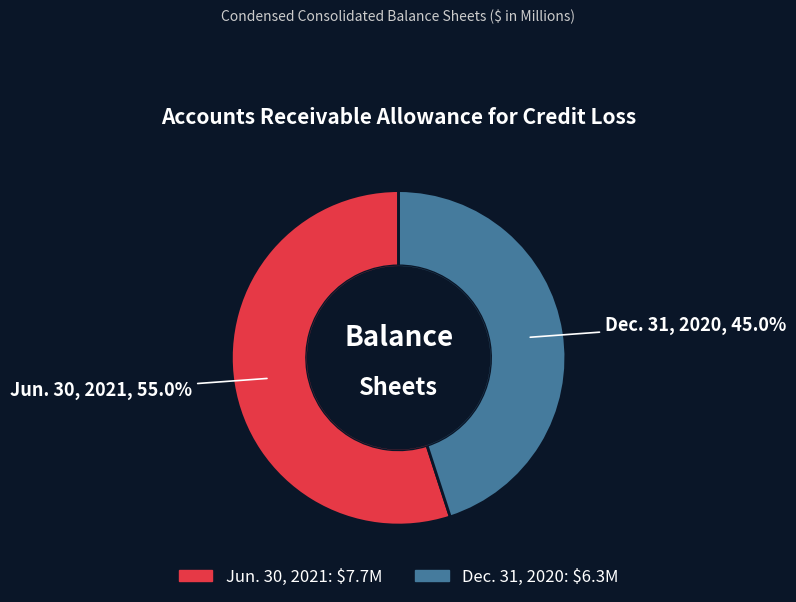

Do Dec. 31, 2020 and Jun. 30, 2021 together represent more than half of the pie?

Yes